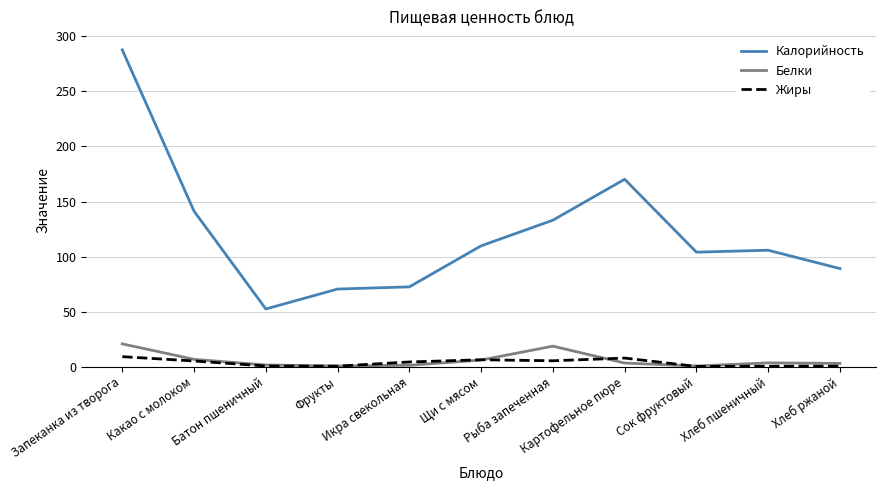

What is the highest value of the Калорийность series?

287.7